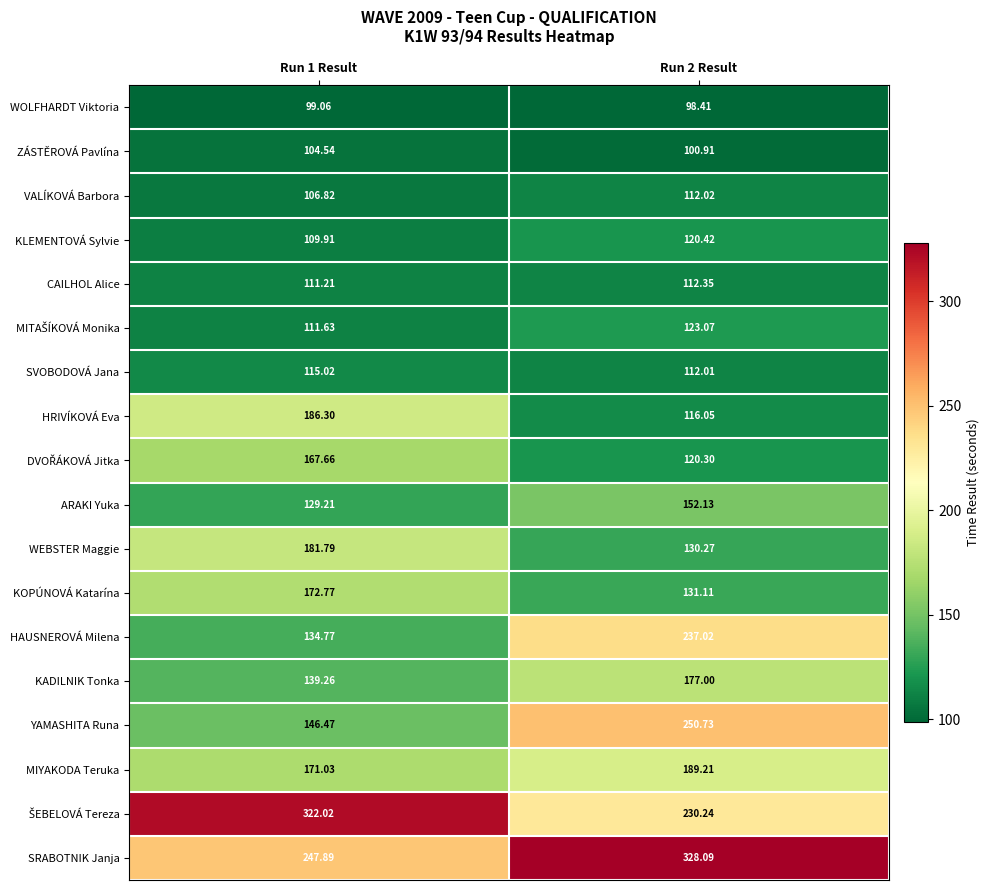

Which series has the widest spread of values?

YAMASHITA Runa